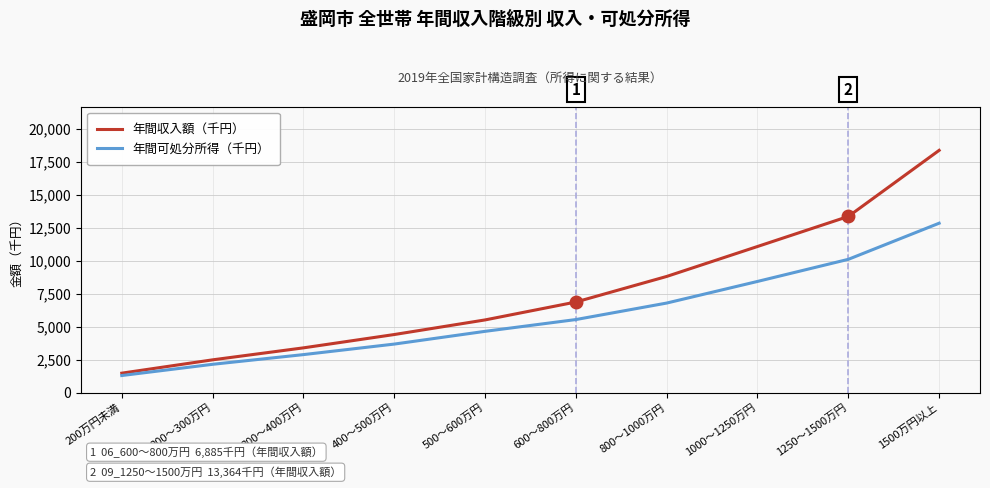

What is the spread (max minus min) of values at 500～600万円?

864